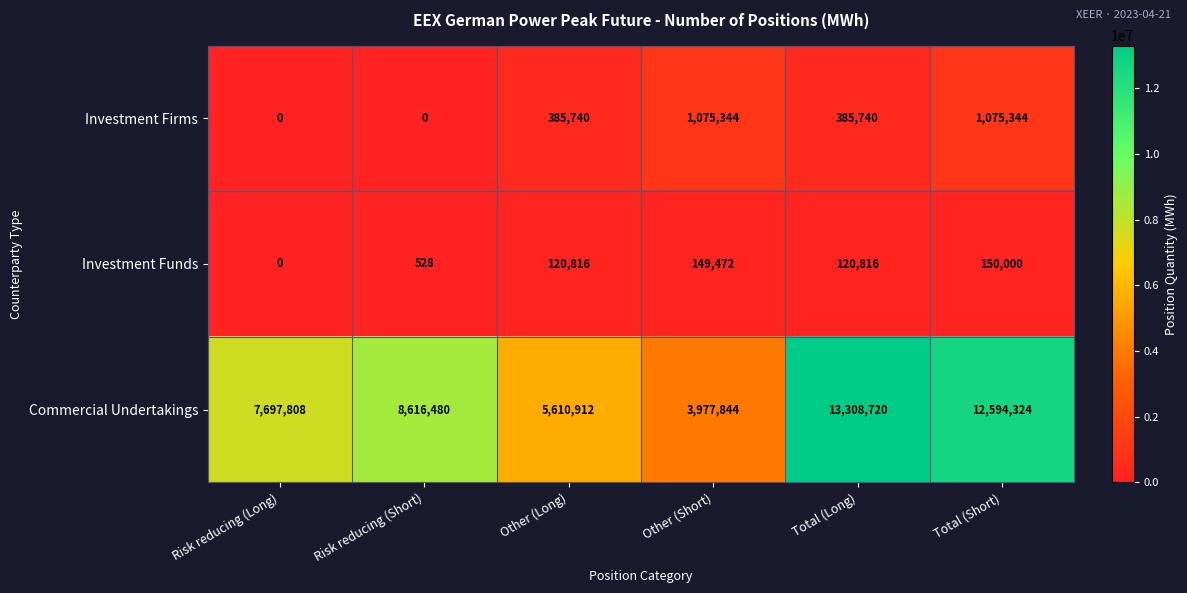

List the series in order of their peak value, highest first.

Commercial Undertakings, Investment Firms, Investment Funds